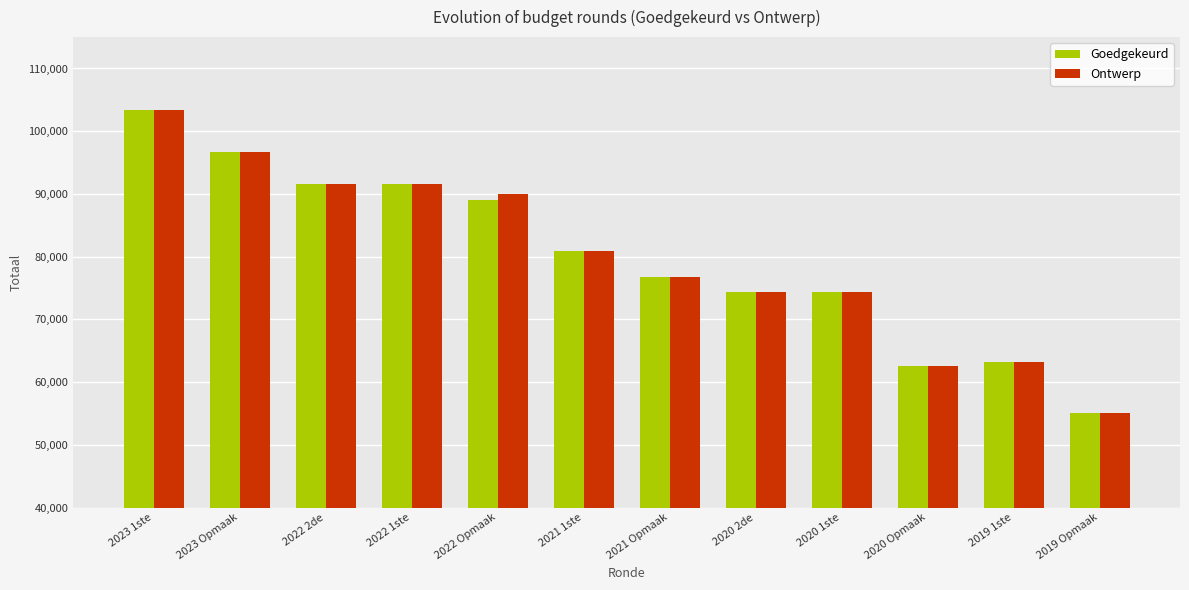

At how many categories does at least one series exceed 101364?

1